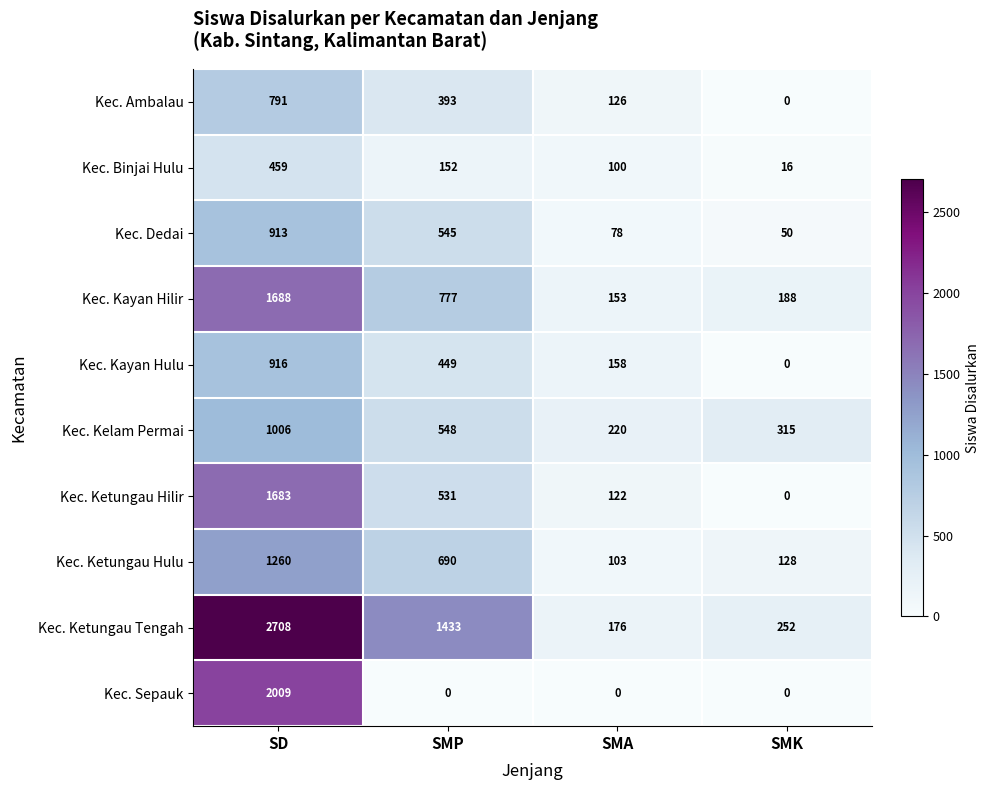

What value does the Kec. Sepauk series have at SD, to the nearest 100?

2000